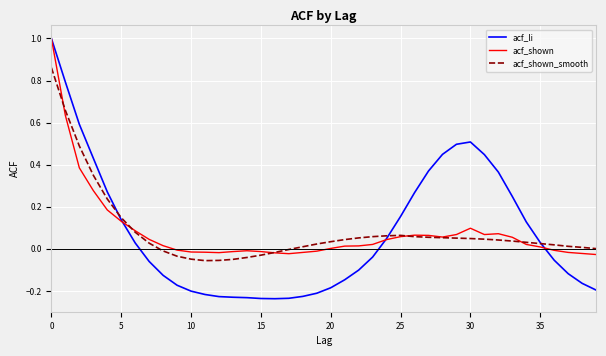

Which series has the largest range (max minus min)?

acf_li